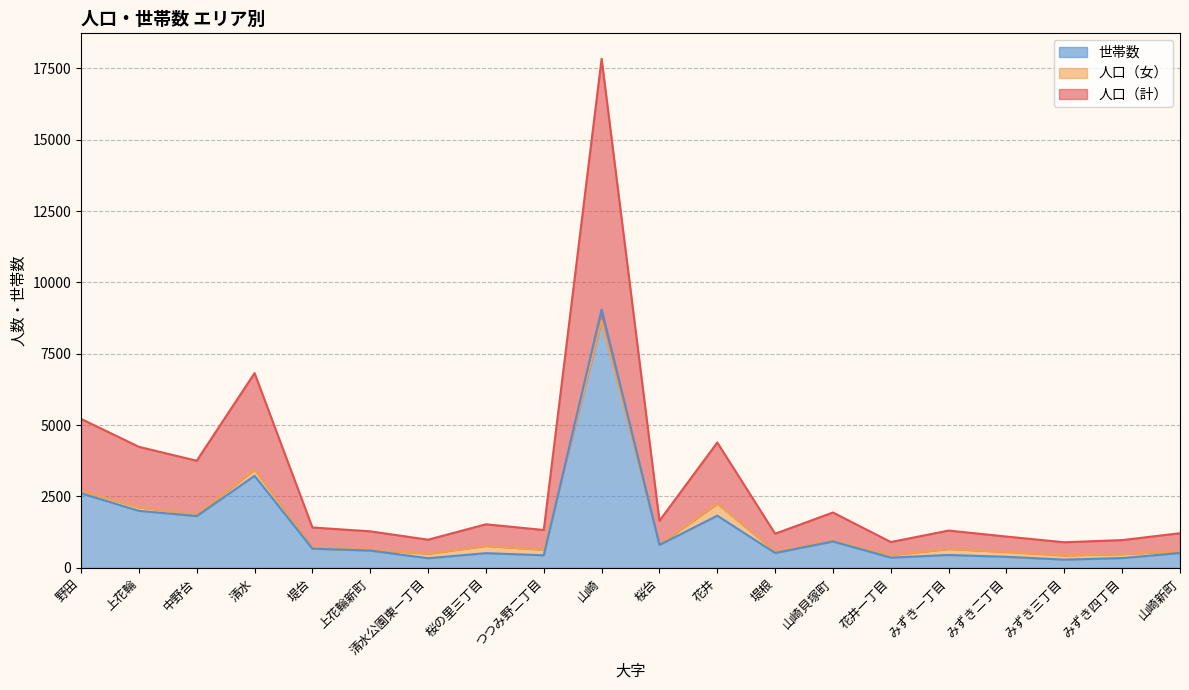

At 清水公園東一丁目, list the series in order from smallest to largest.

世帯数, 人口（女）, 人口（計）